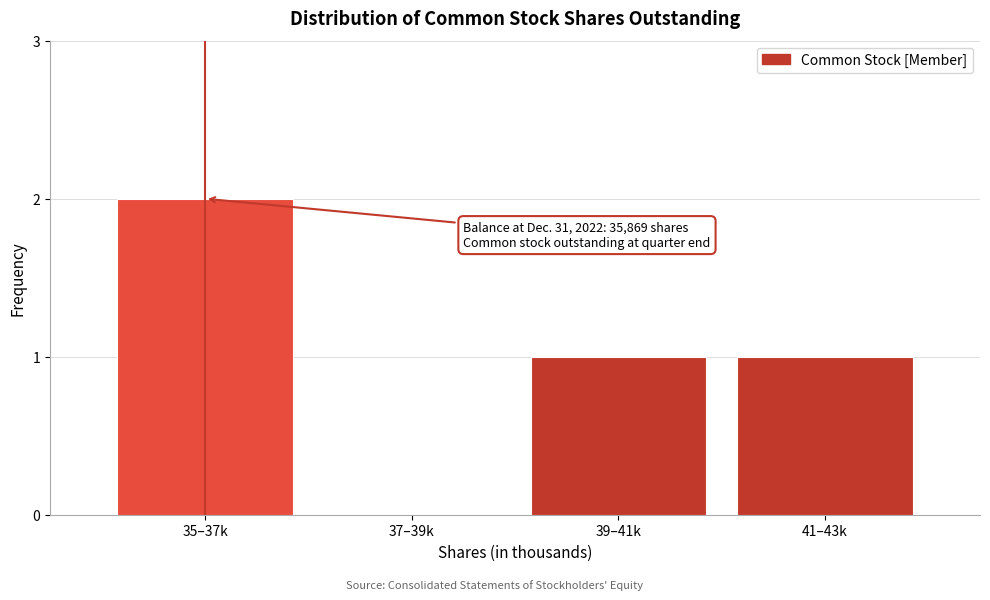

Reading left to right, extract all data points from this chart.

35–37k=2	37–39k=0	39–41k=1	41–43k=1